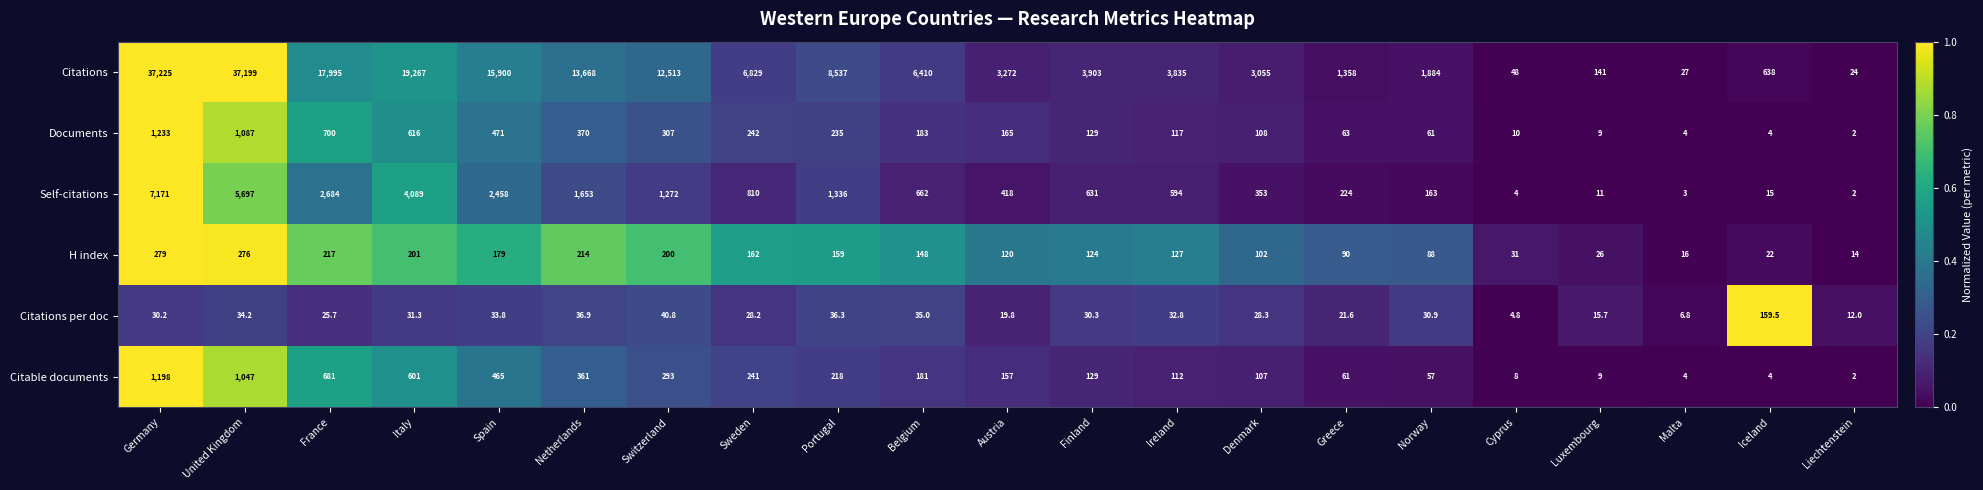

At how many categories does at least one series exceed 7142?

8